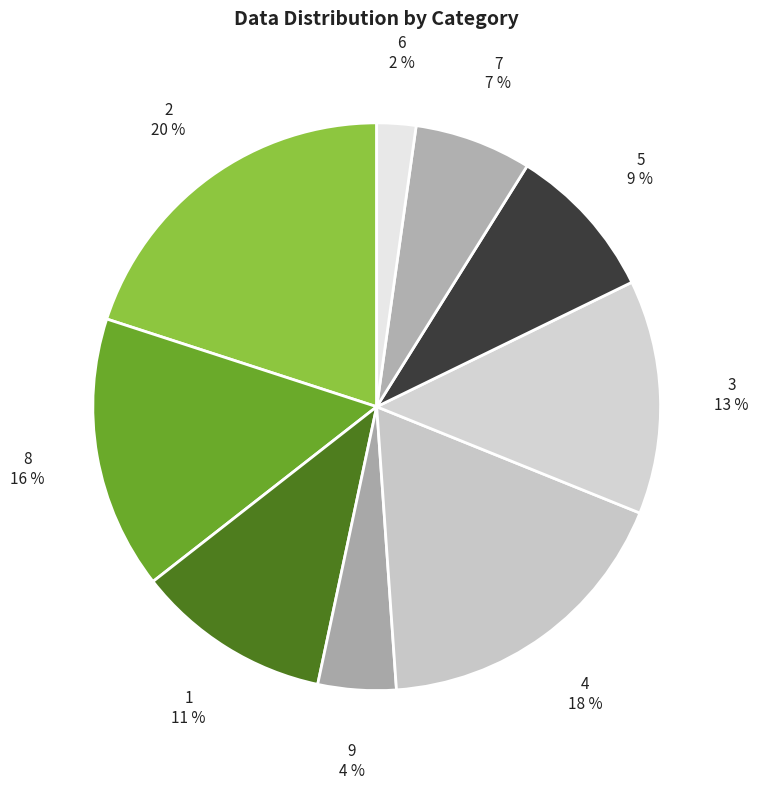

To the nearest percent, what percentage of the pie is 4?

18%